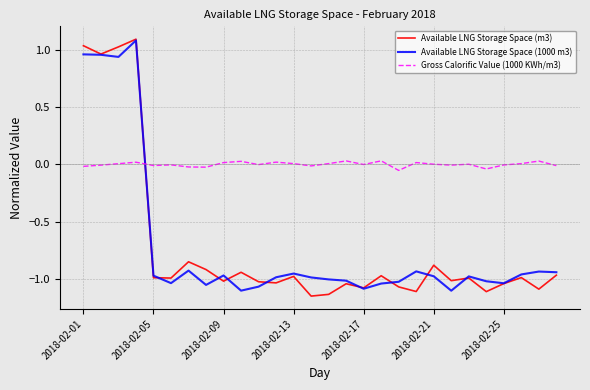

Which series has the largest range (max minus min)?

Available LNG Storage Space (m3)